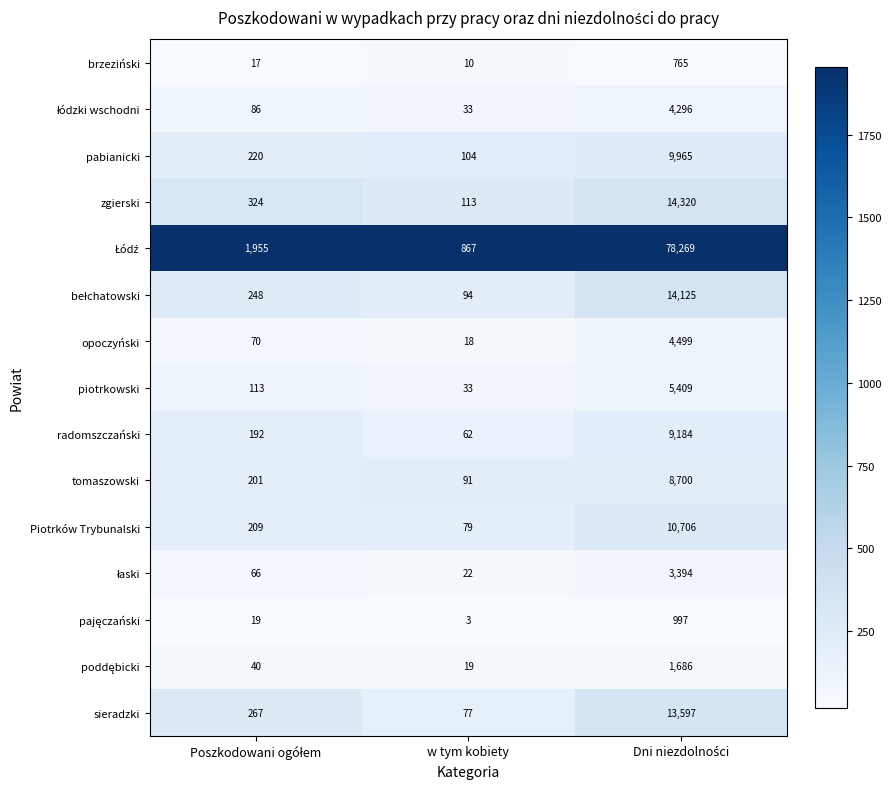

What is the spread (max minus min) of values at w tym kobiety?

864